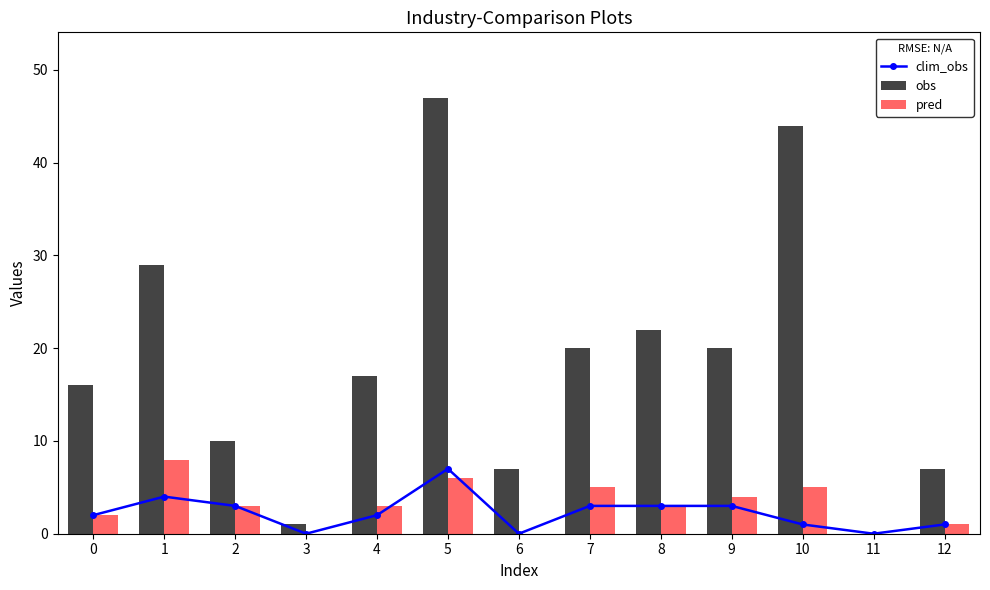

What is the sum of the clim_obs values at 9 and 2?

6